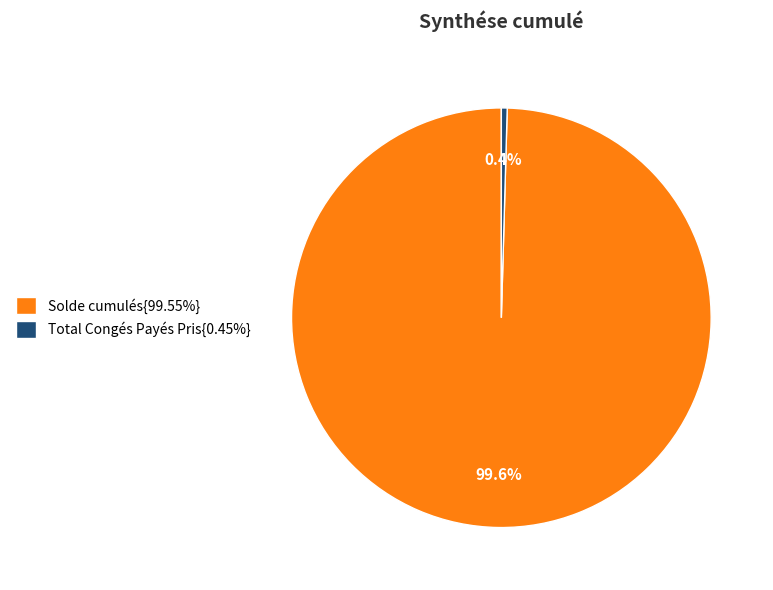

How much of the chart is everything except Total Congés Payés Pris{0.45%}?

99.6%